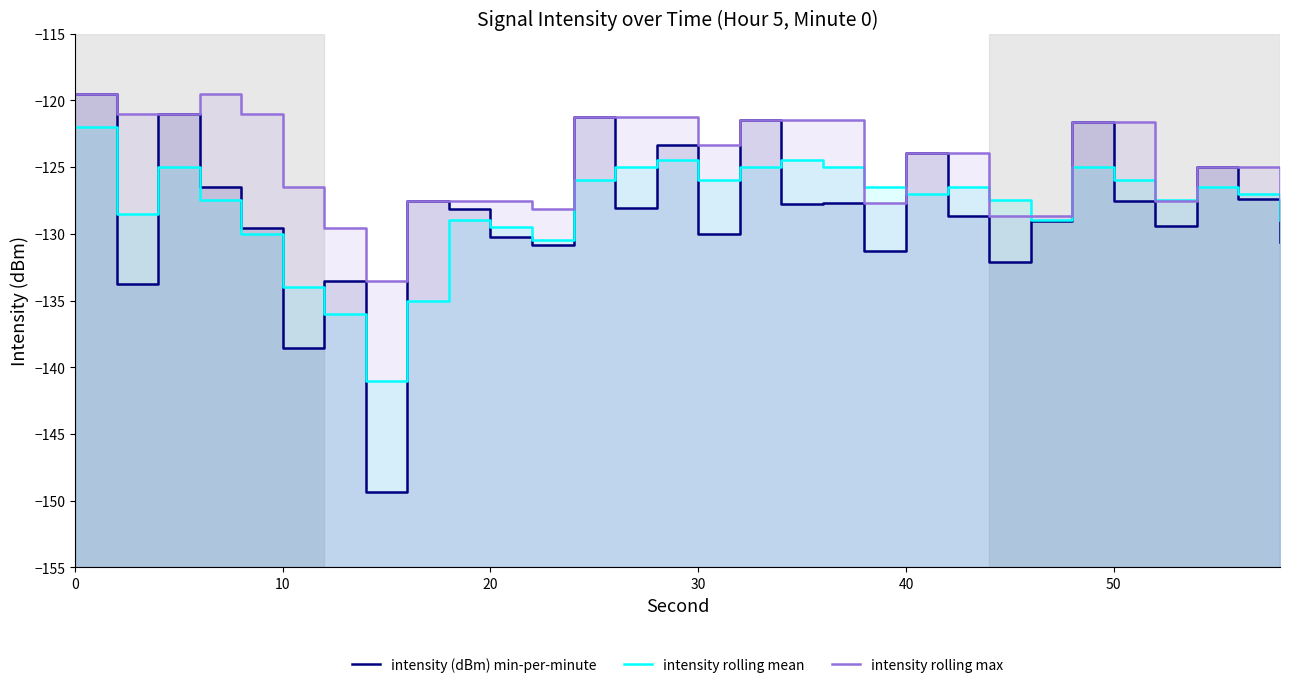

Which series has the widest spread of values?

intensity (dBm) min-per-minute